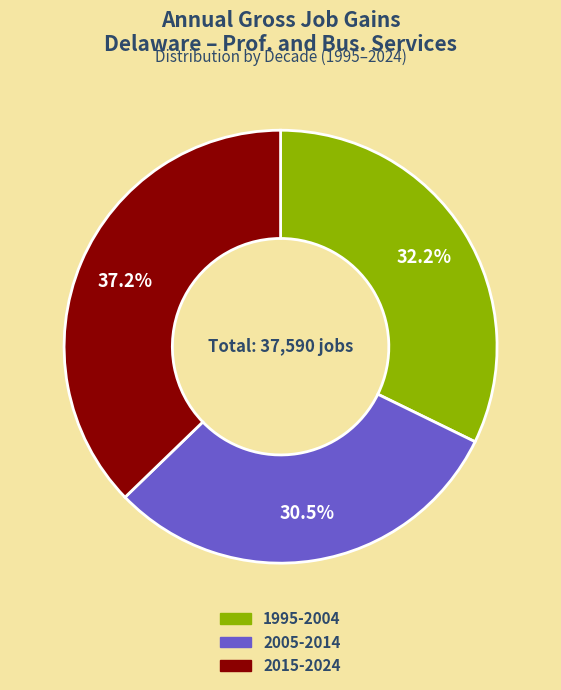

Does any single category account for the majority?

No